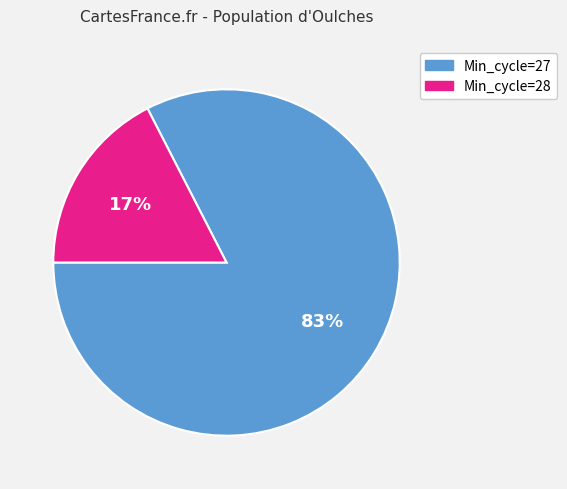

Does any single category account for the majority?

Yes